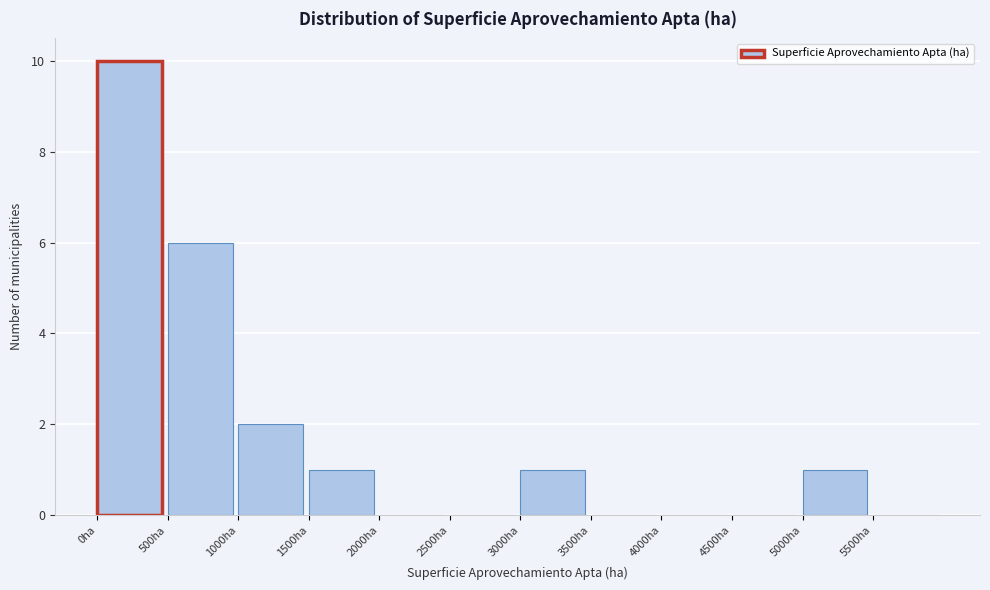

Which range on the x-axis has the tallest bar?

0 to 500